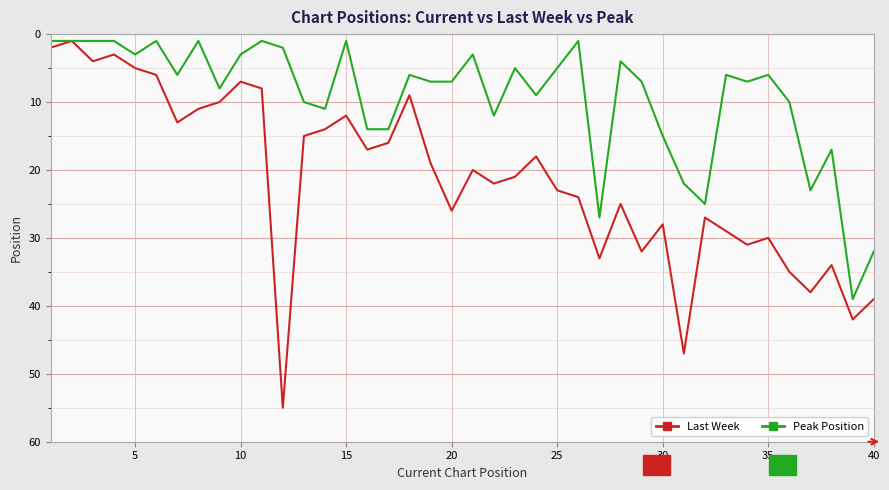

Which series has the largest total across all categories?

Last Week